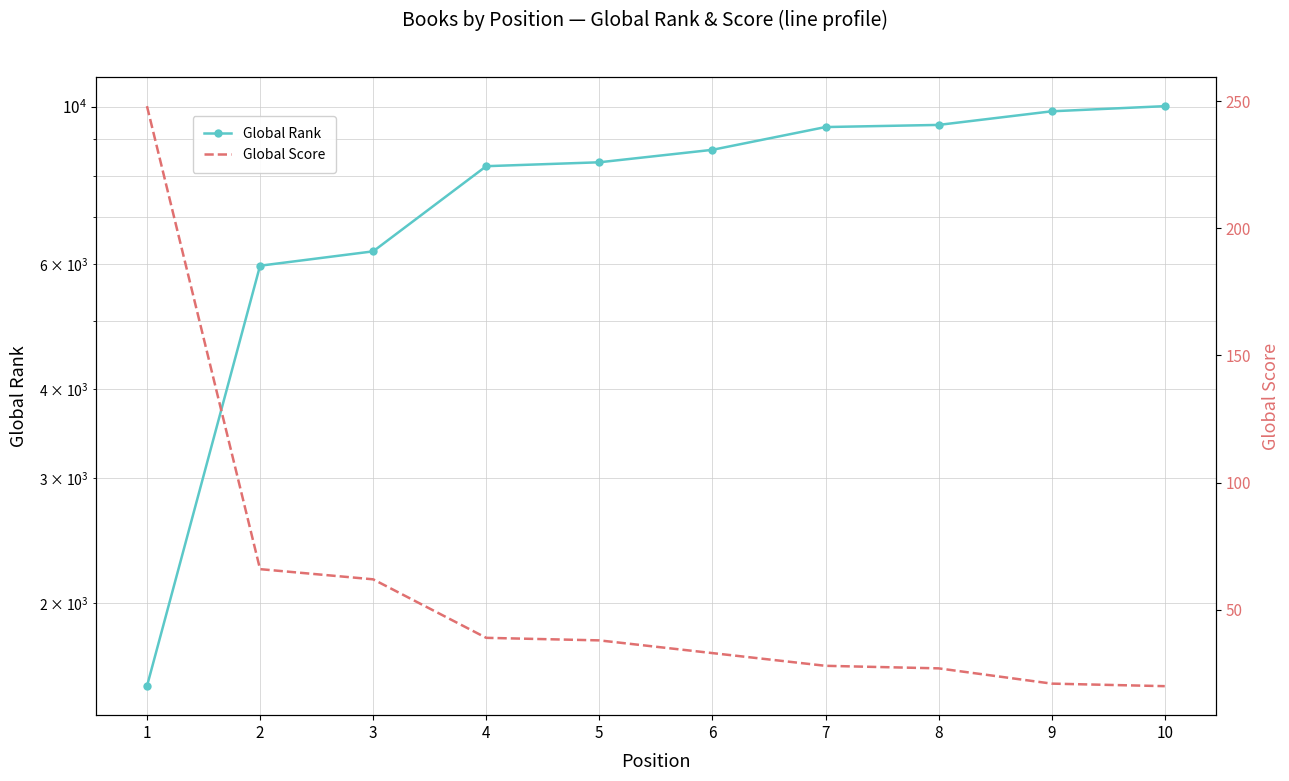

What is the greatest value displayed?

10025